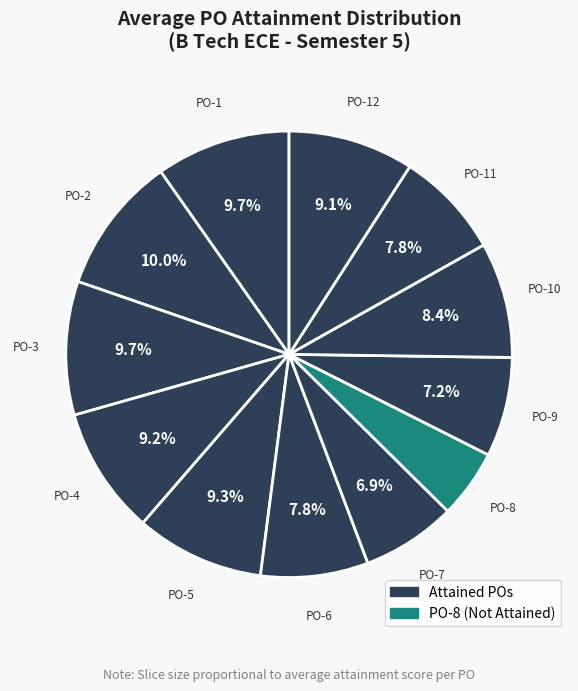

Count the number of slices in the pie.

12